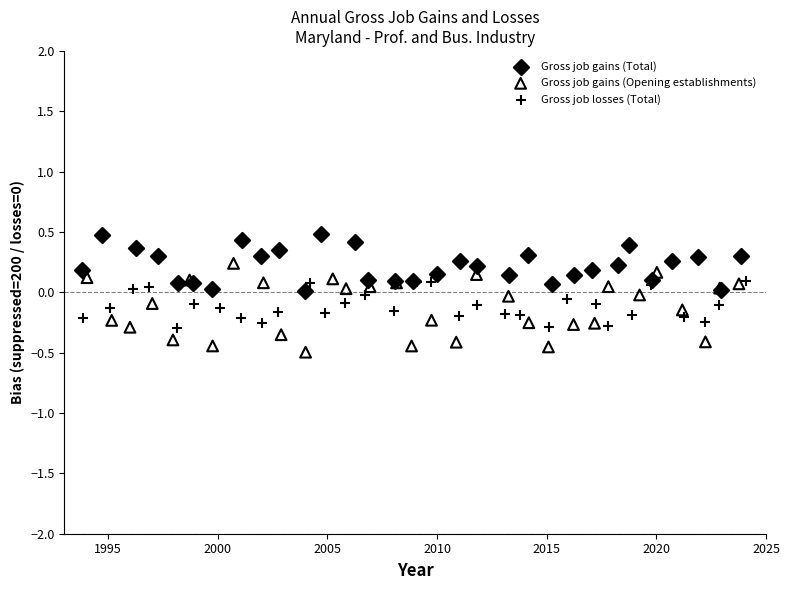

What are all the series names shown in the legend?

Gross job gains (Total), Gross job gains (Opening establishments), Gross job losses (Total)